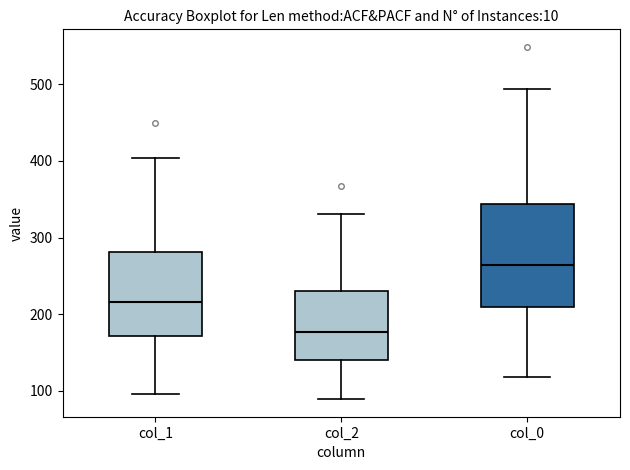

Where is the upper edge of the box for col_2 on the y-axis? The values are not printed on the chart, so give them approximately, as read against the axis.

230